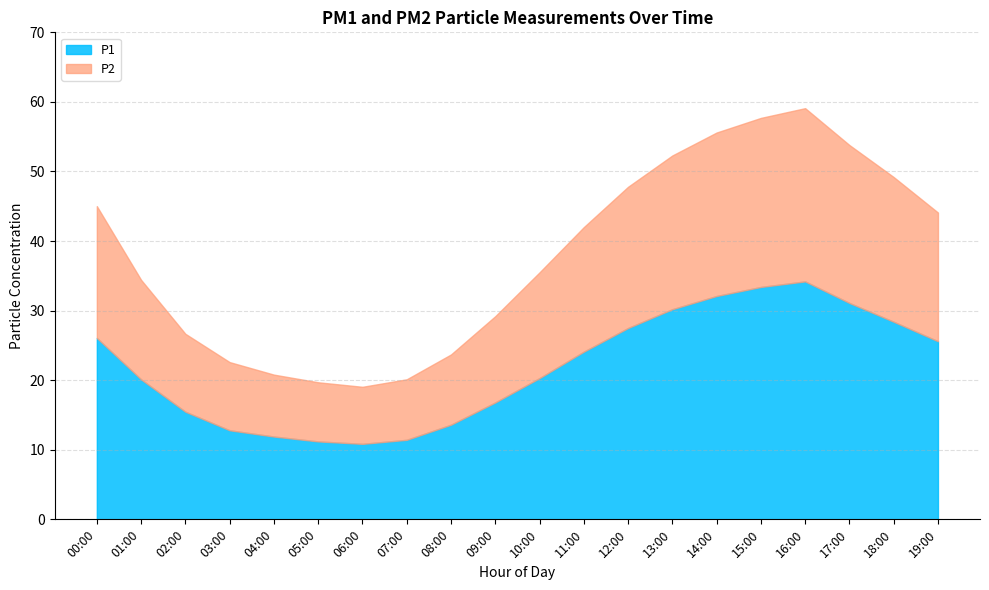

Which category has the lowest value in the P1 series?

06:00